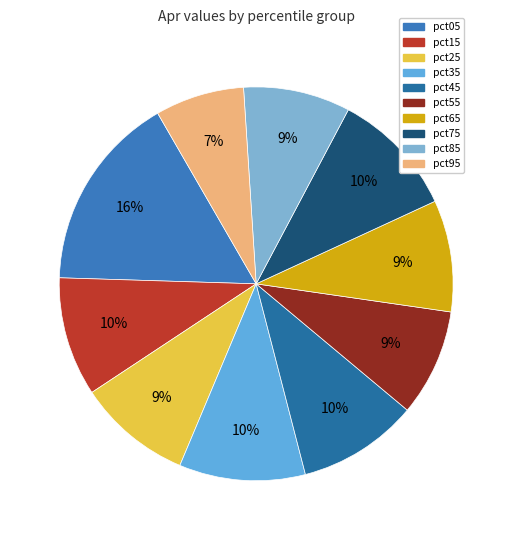

How much of the chart is everything except pct05?

83.8%